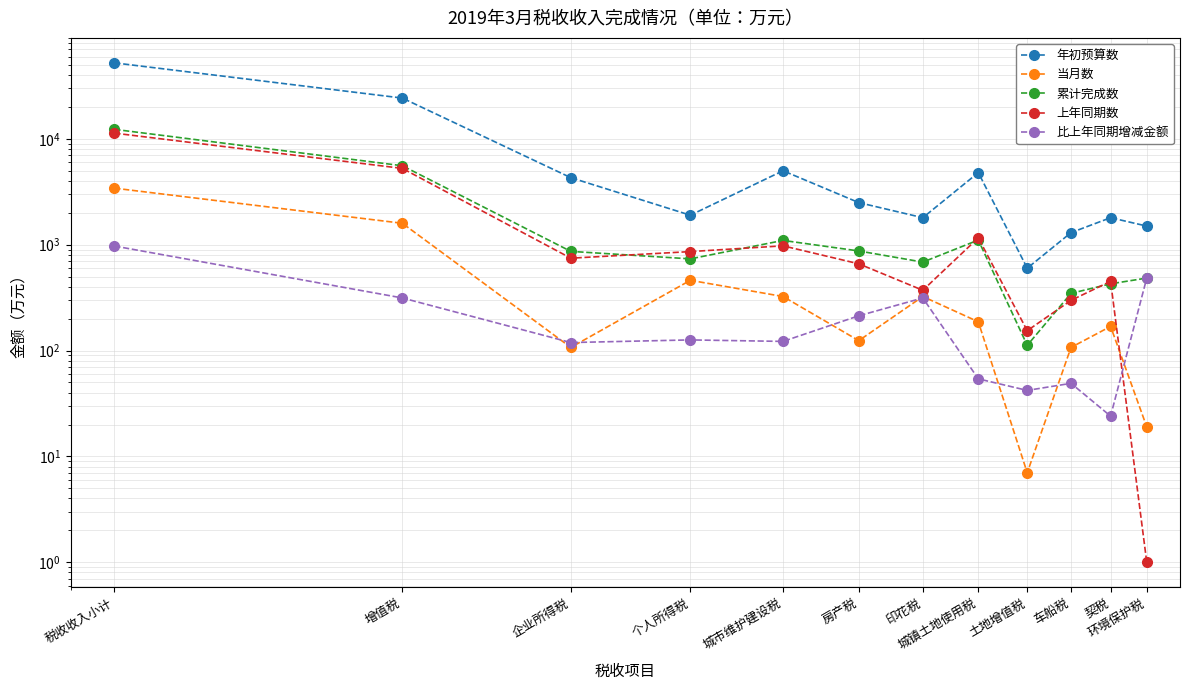

What is the maximum value shown in the chart?

52300